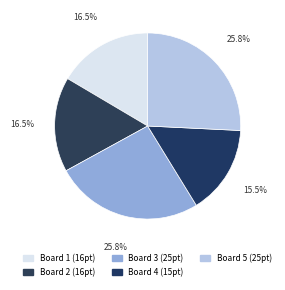

What is the smallest slice in the pie chart?

4